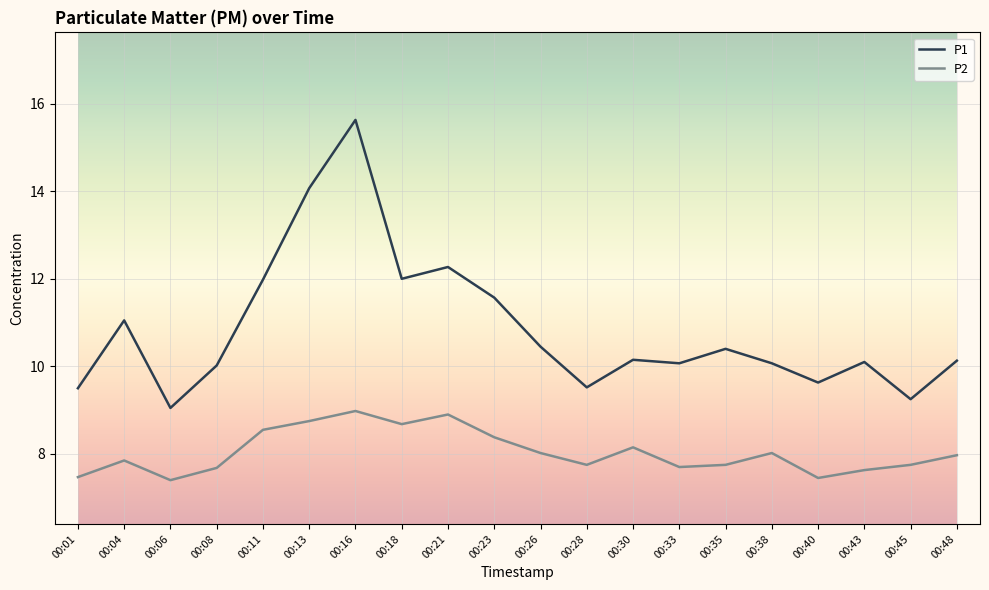

Rank the series by their maximum value, from highest to lowest.

P1, P2